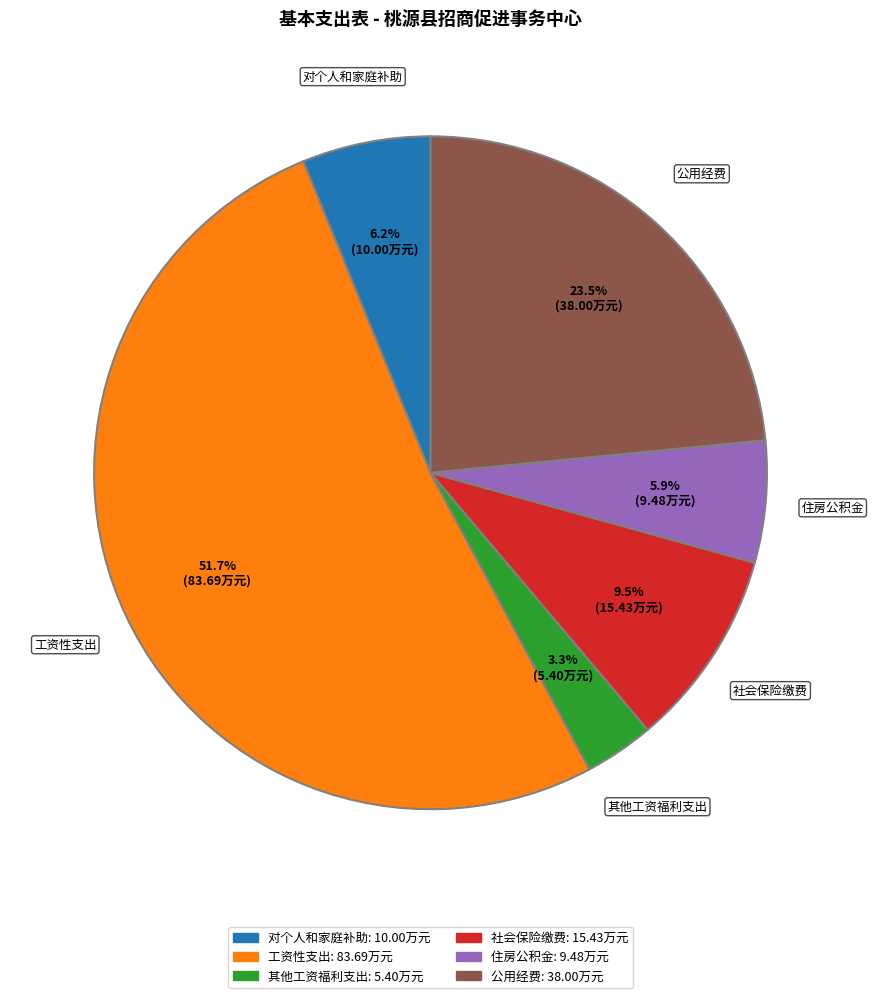

What is the smallest slice in the pie chart?

其他工资福利支出